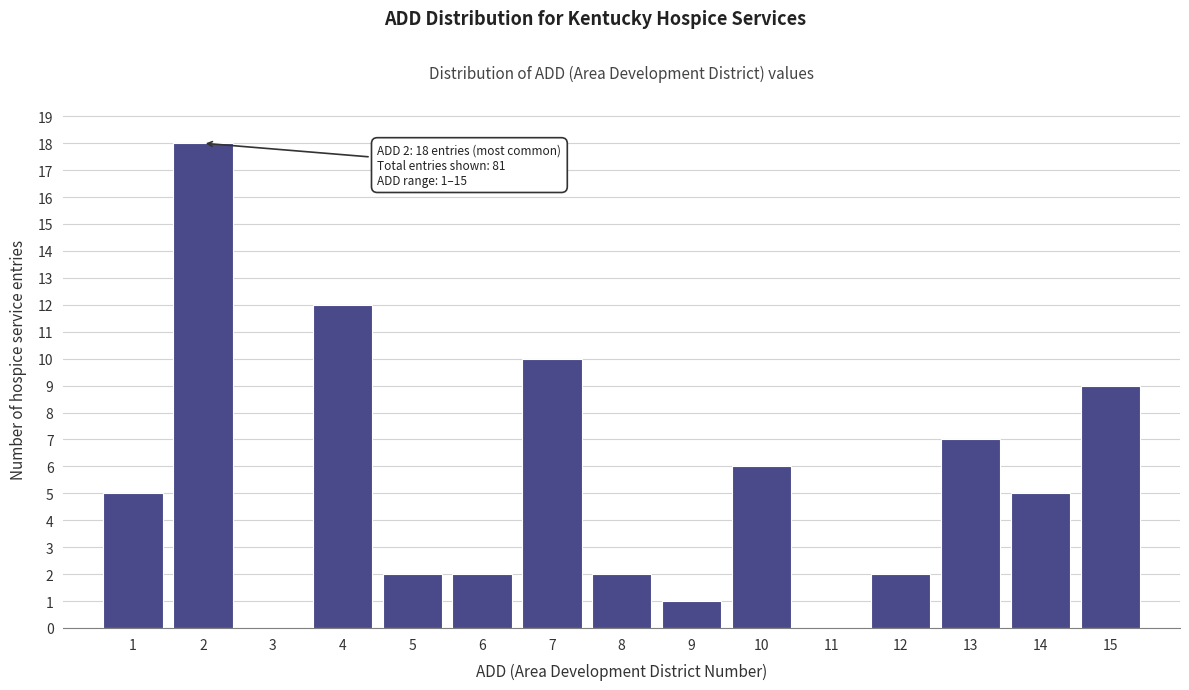

Reading left to right, extract all data points from this chart.

1=5	2=18	3=0	4=12	5=2	6=2	7=10	8=2	9=1	10=6	11=0	12=2	13=7	14=5	15=9